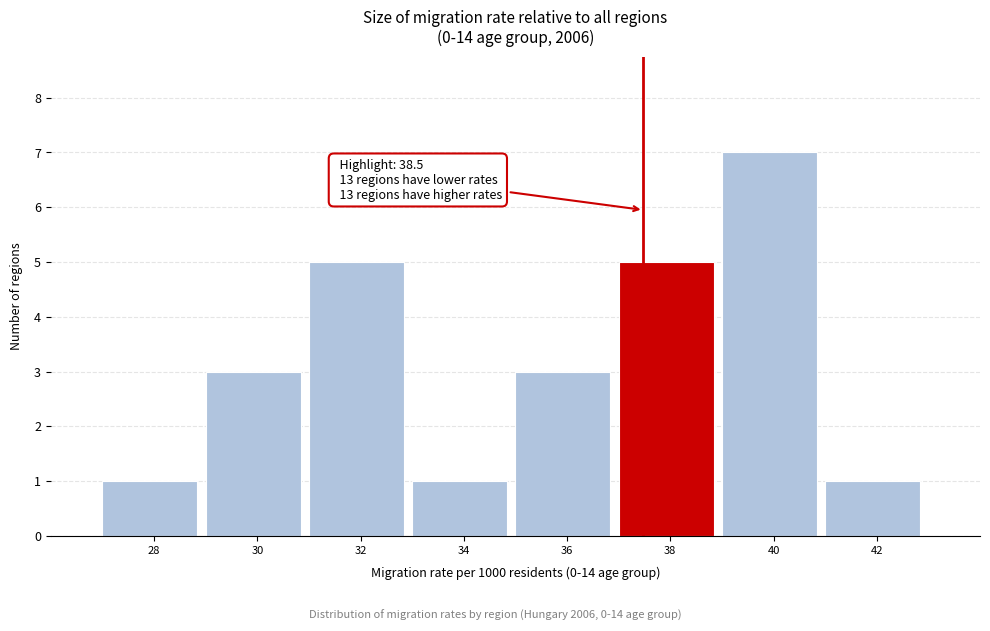

Reading right to left, transcribe all the data shown in this chart.

1	7	5	3	1	5	3	1